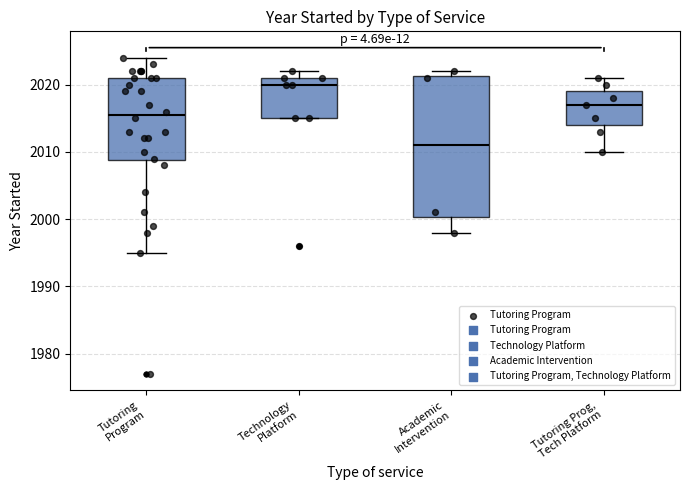

Where does the lower whisker of the box for Academic Intervention end on the y-axis? The values are not printed on the chart, so give them approximately, as read against the axis.

1998